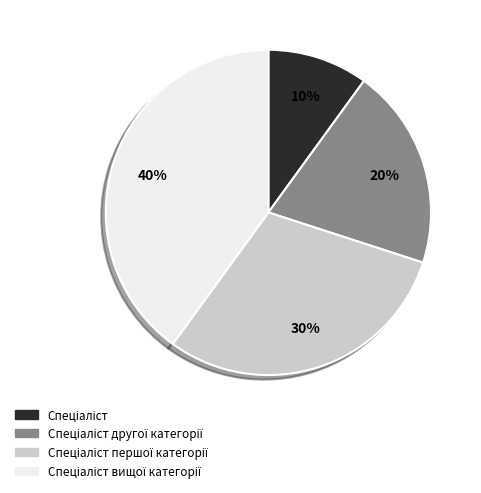

Is there any slice that represents more than half of the pie?

No